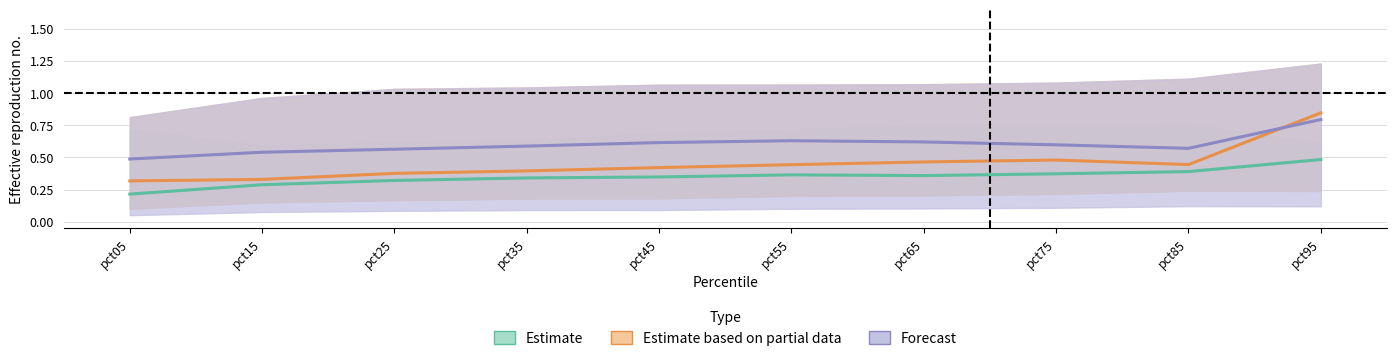

At which label does Mar reach its minimum?

pct05